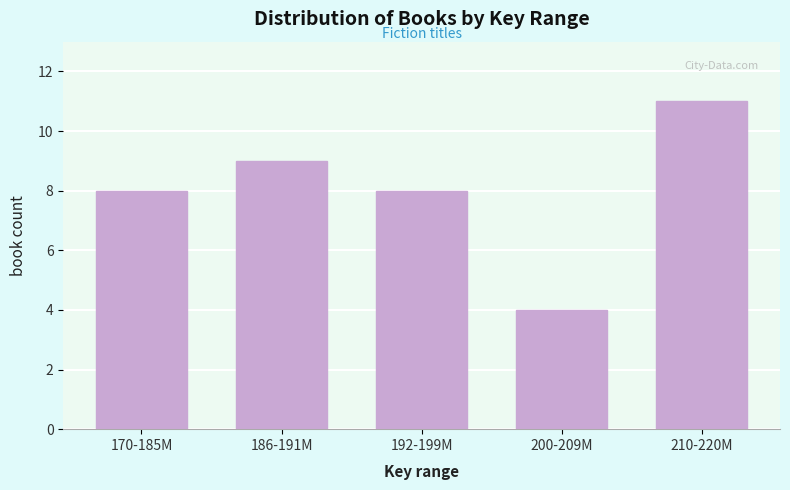

Reading left to right, what are all the values shown in this chart?

170-185M=8	186-191M=9	192-199M=8	200-209M=4	210-220M=11